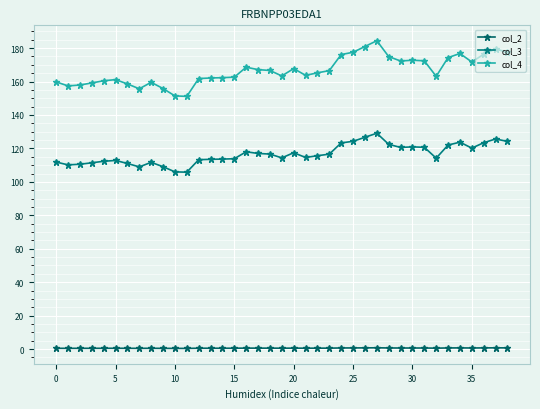

What is the difference between the maximum and second lowest values in the col_3 series?

23.1